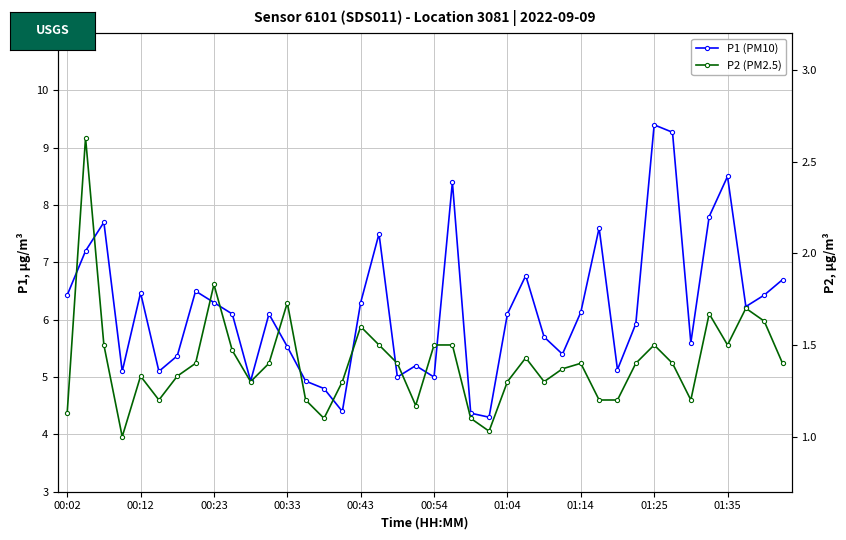

True or false: P2 (PM2.5) has more than 2 interior local peaks.

True